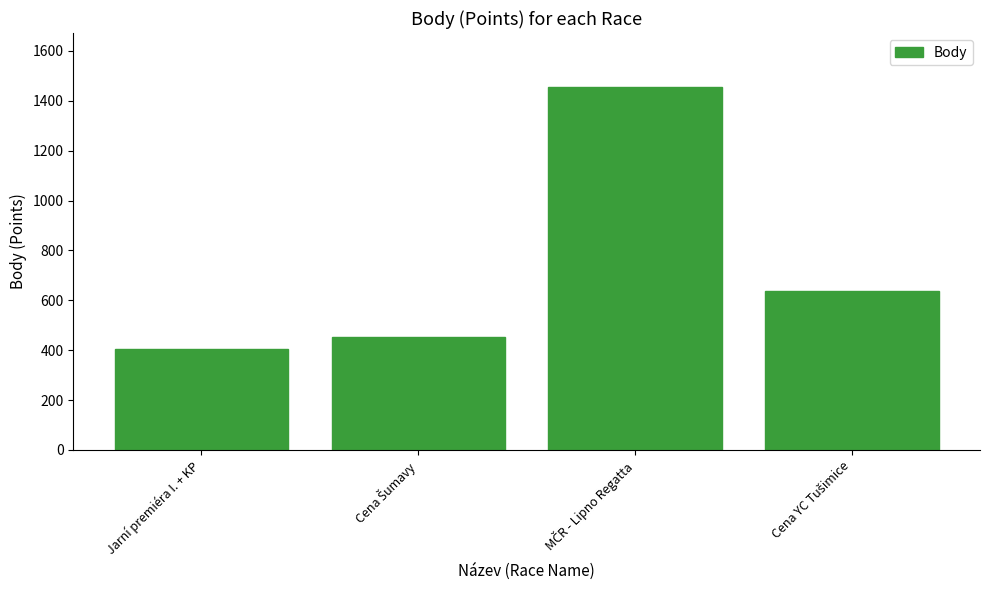

Which category has the lowest value across all series?

Jarní premiéra I. + KP